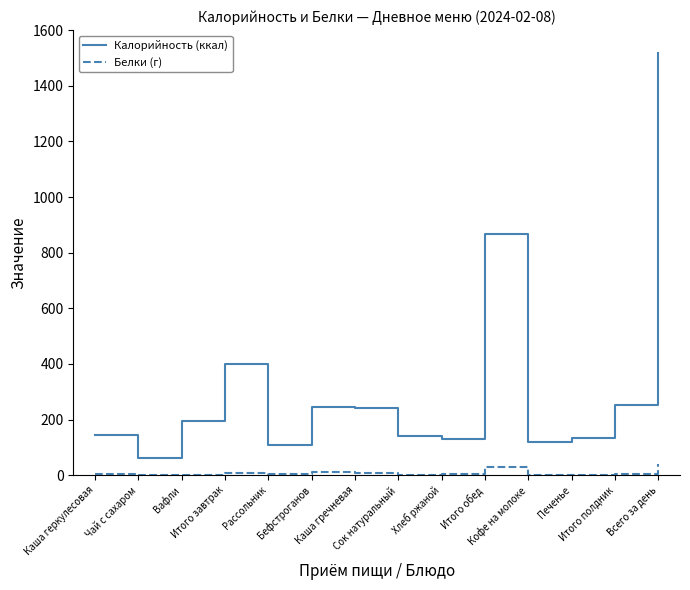

Which series has the widest spread of values?

Калорийность (ккал)